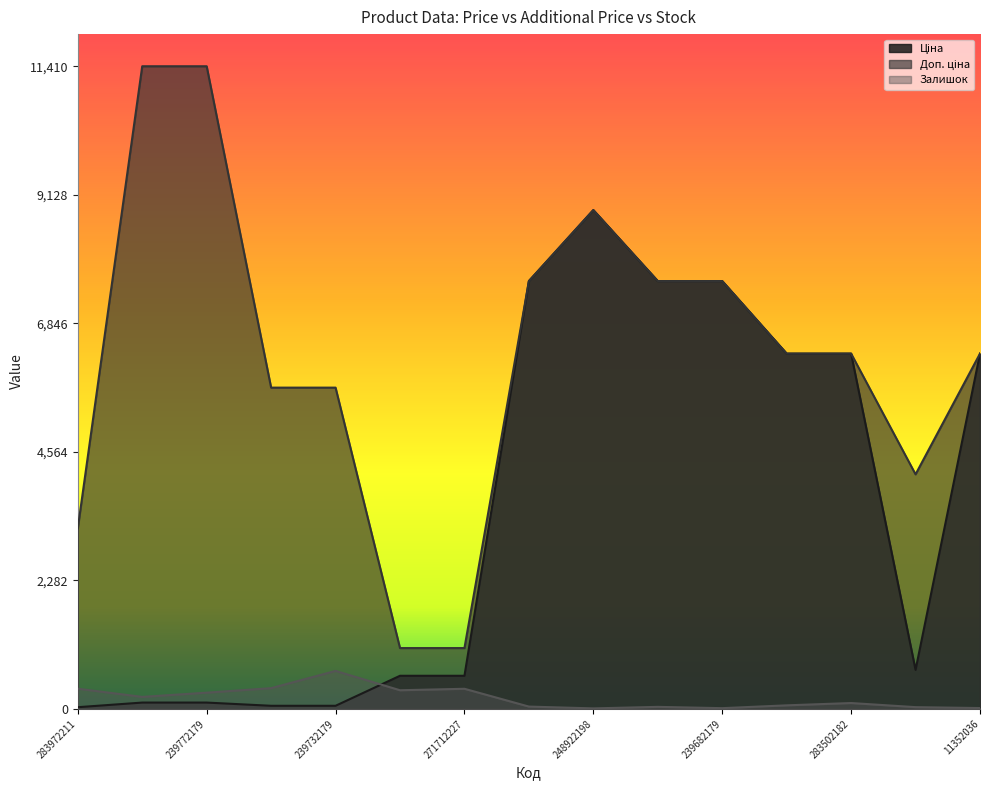

At which category is the sum across all series the highest?

248922198